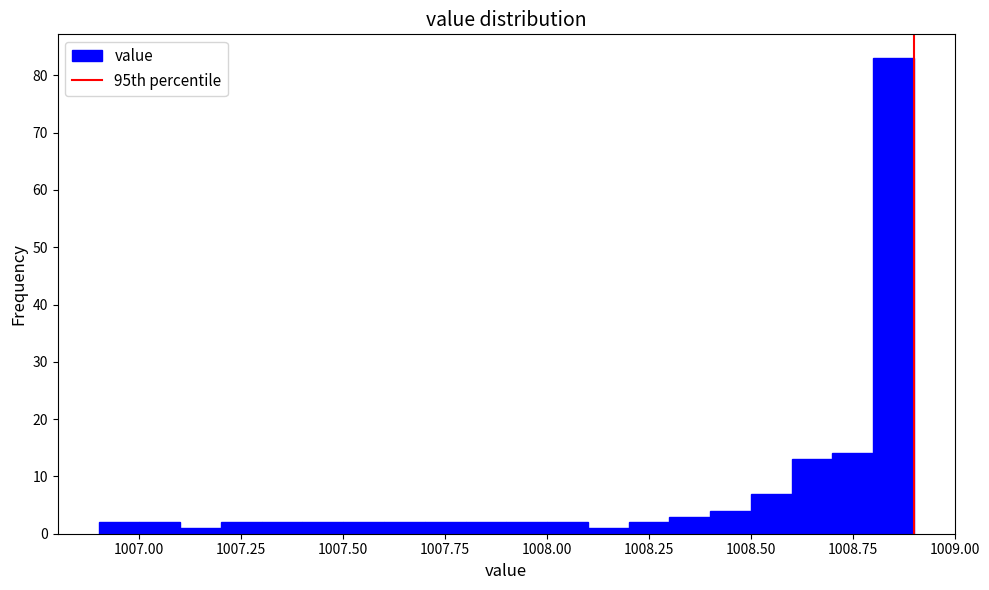

Around what value on the x-axis is the tallest bar? Give the approximate position of its centre, as read against the axis.

1008.85